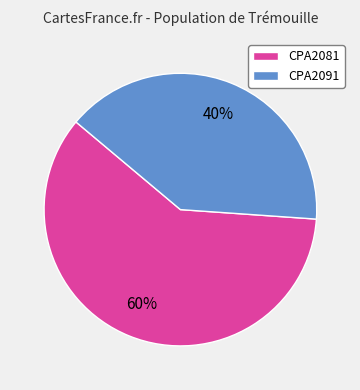

Combined, do CPA2091 and CPA2081 account for over 50%?

Yes